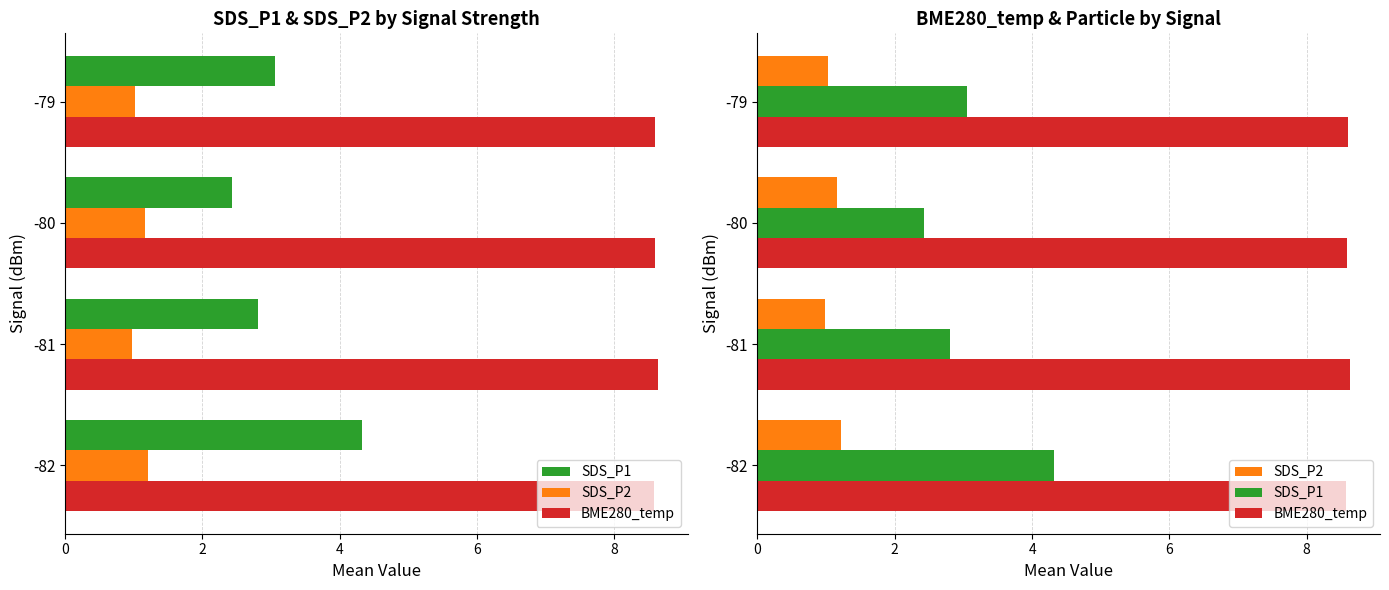

The value of SDS_P2 at -81 is 0.3. True or false?

False